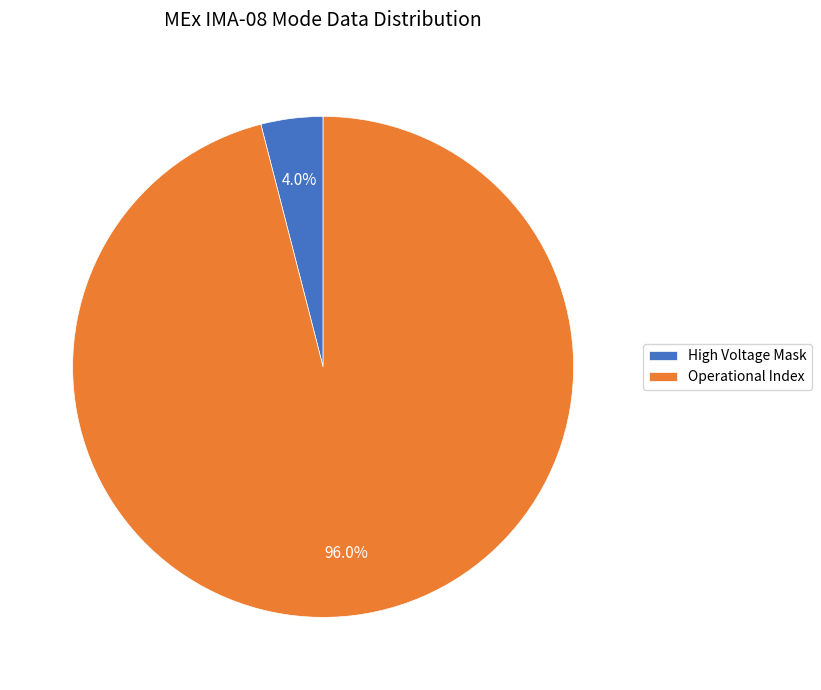

Does any single category account for the majority?

Yes